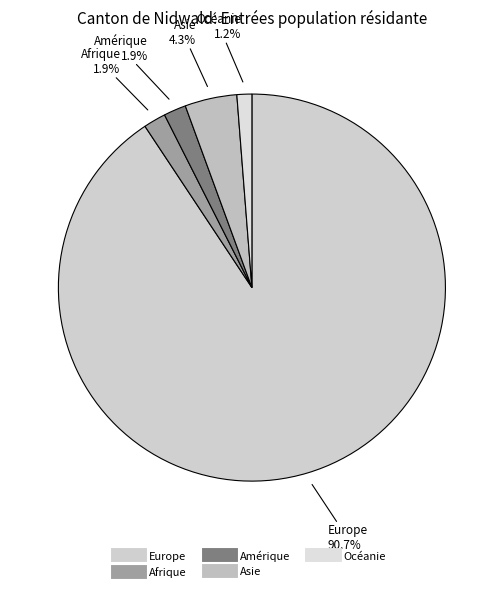

What percentage is the Océanie slice, to the nearest percent?

1%